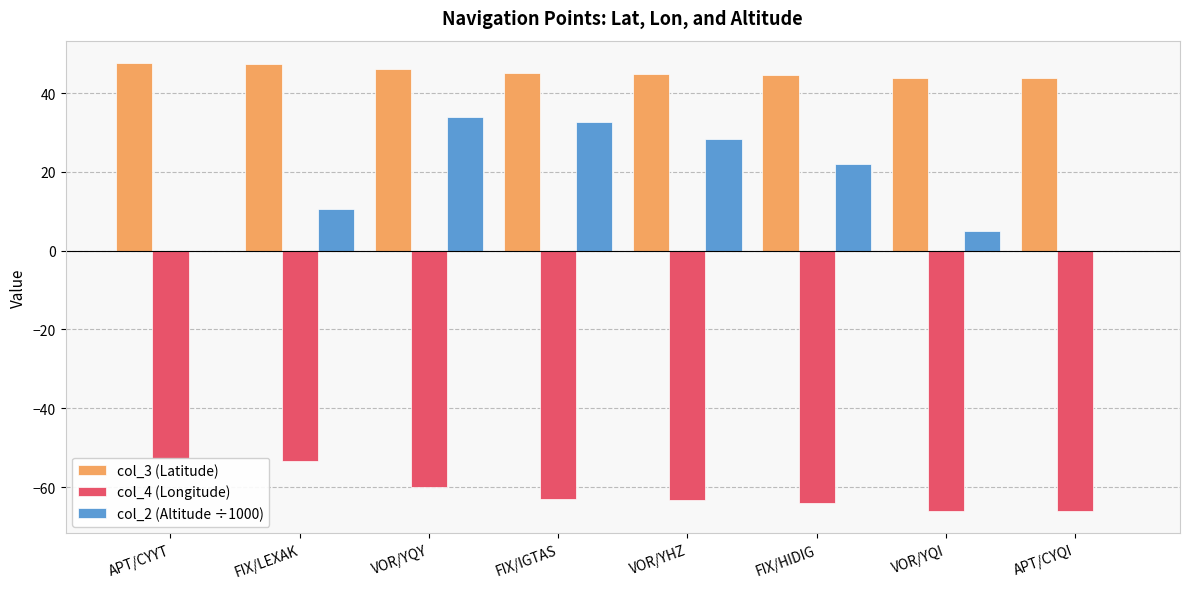

At which label does col_4 (Longitude) first exceed -62?

APT/CYYT